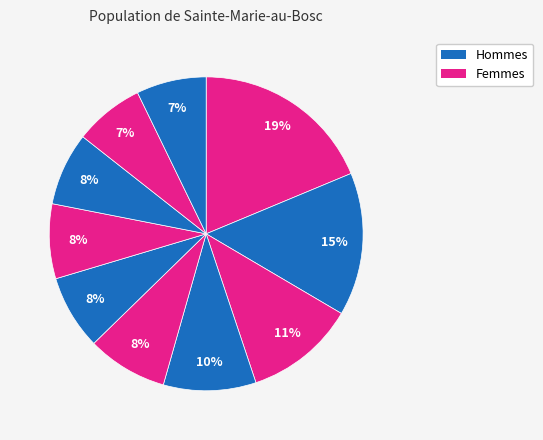

How many slices are in this pie chart?

10